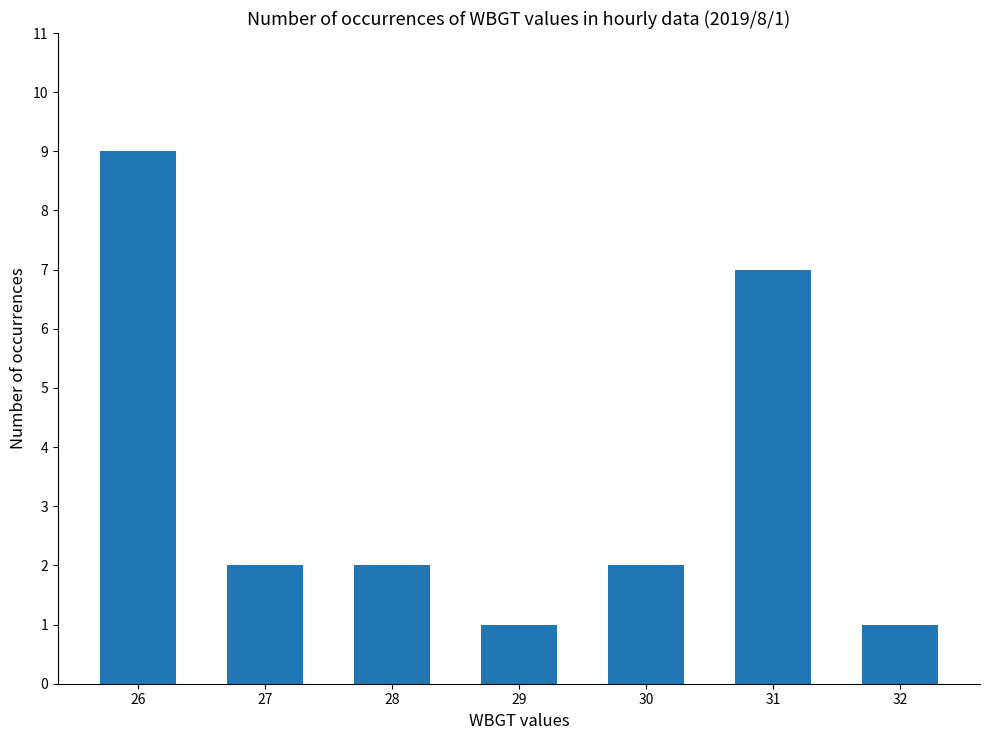

Reading left to right, extract all data points from this chart.

26=9	27=2	28=2	29=1	30=2	31=7	32=1